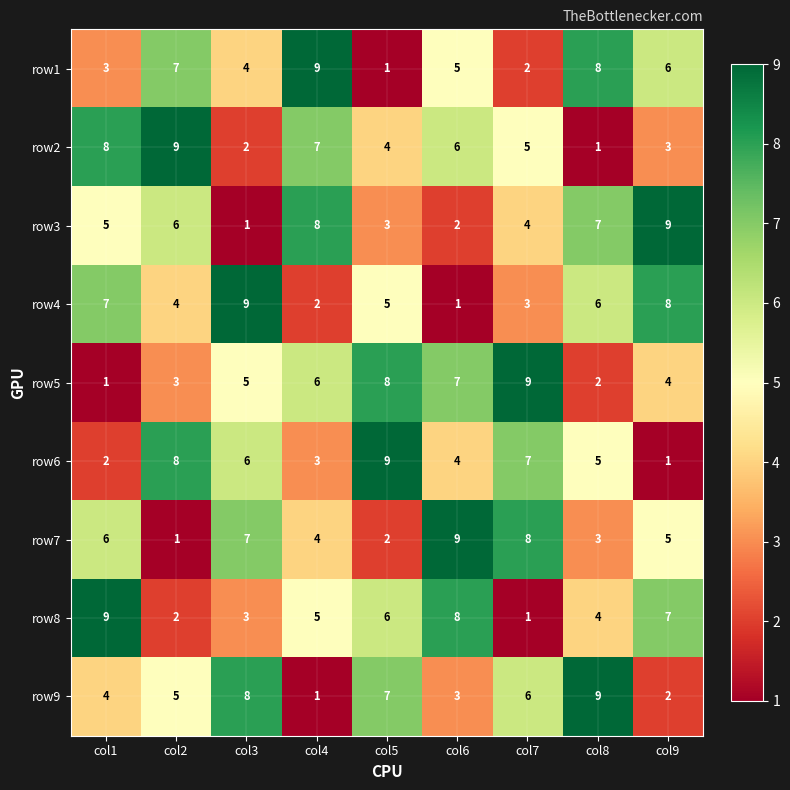

What is the maximum value shown in the chart?

9